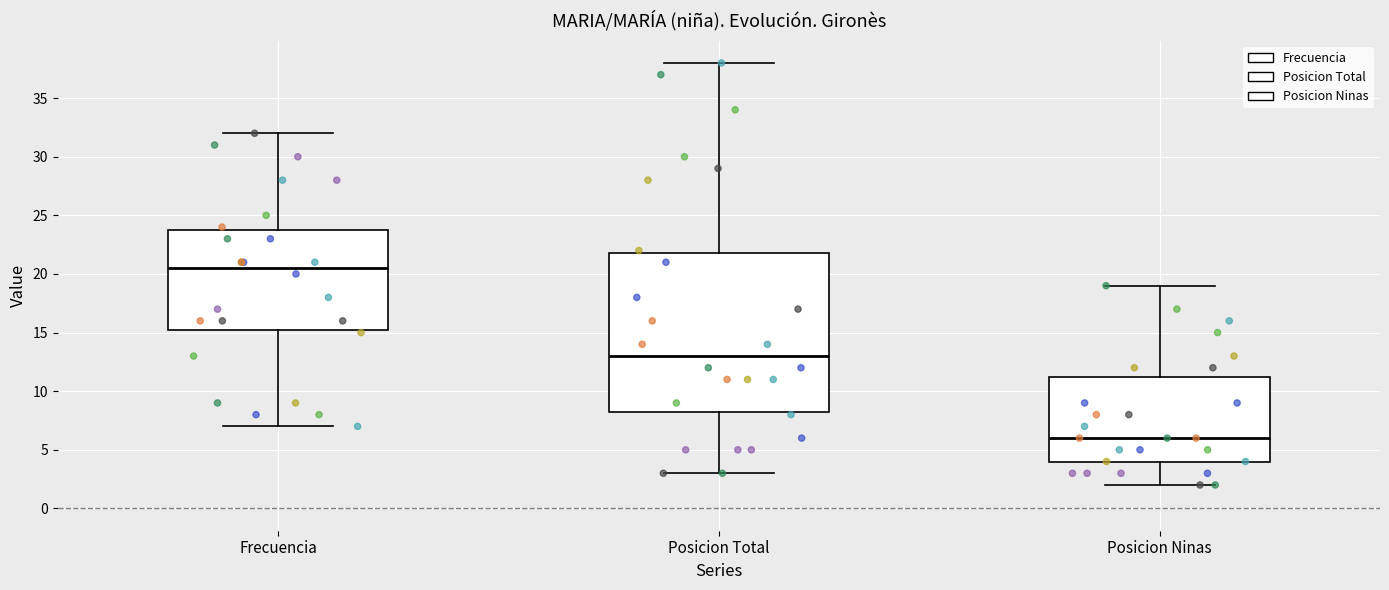

Reading left to right, read every box against the y-axis: the position of its median line, the range the box covers, and the ends of its whiskers. The values are not printed on the chart, so give them approximately, as read against the axis.

Frecuencia: median 20.5, box 15.5 to 24.0, whiskers 7.0 to 32.0
Posicion Total: median 13.0, box 8.5 to 22.0, whiskers 3.0 to 38.0
Posicion Ninas: median 6.0, box 4.0 to 11.5, whiskers 2.0 to 19.0